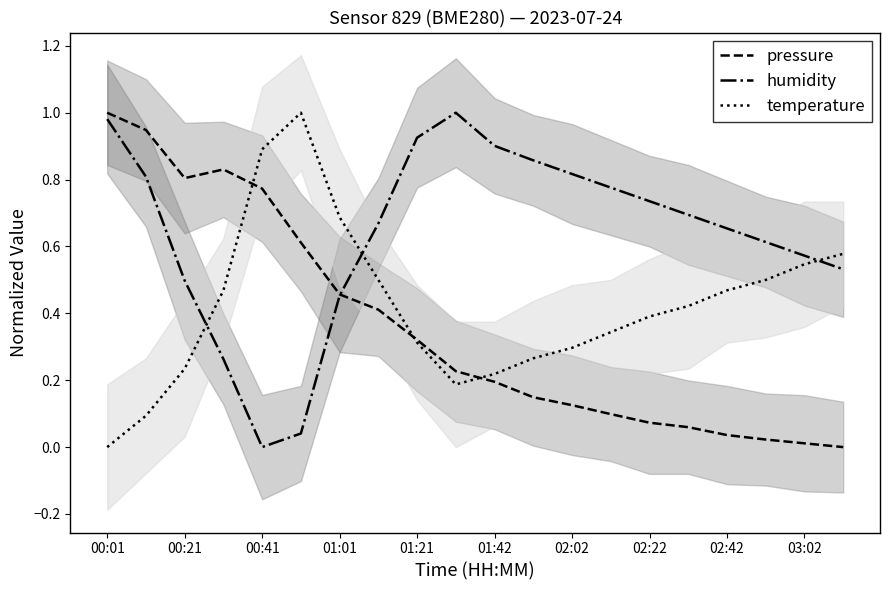

True or false: temperature and humidity cross at least once.

True